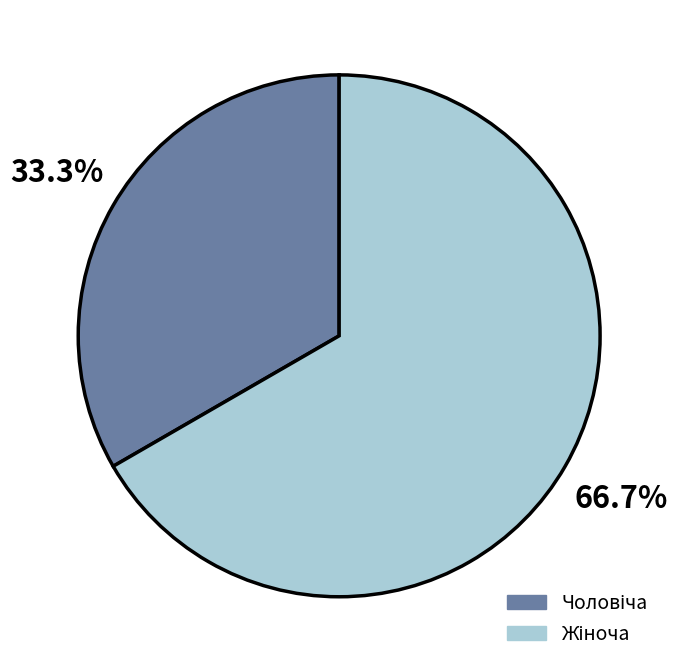

Does any single category account for the majority?

Yes